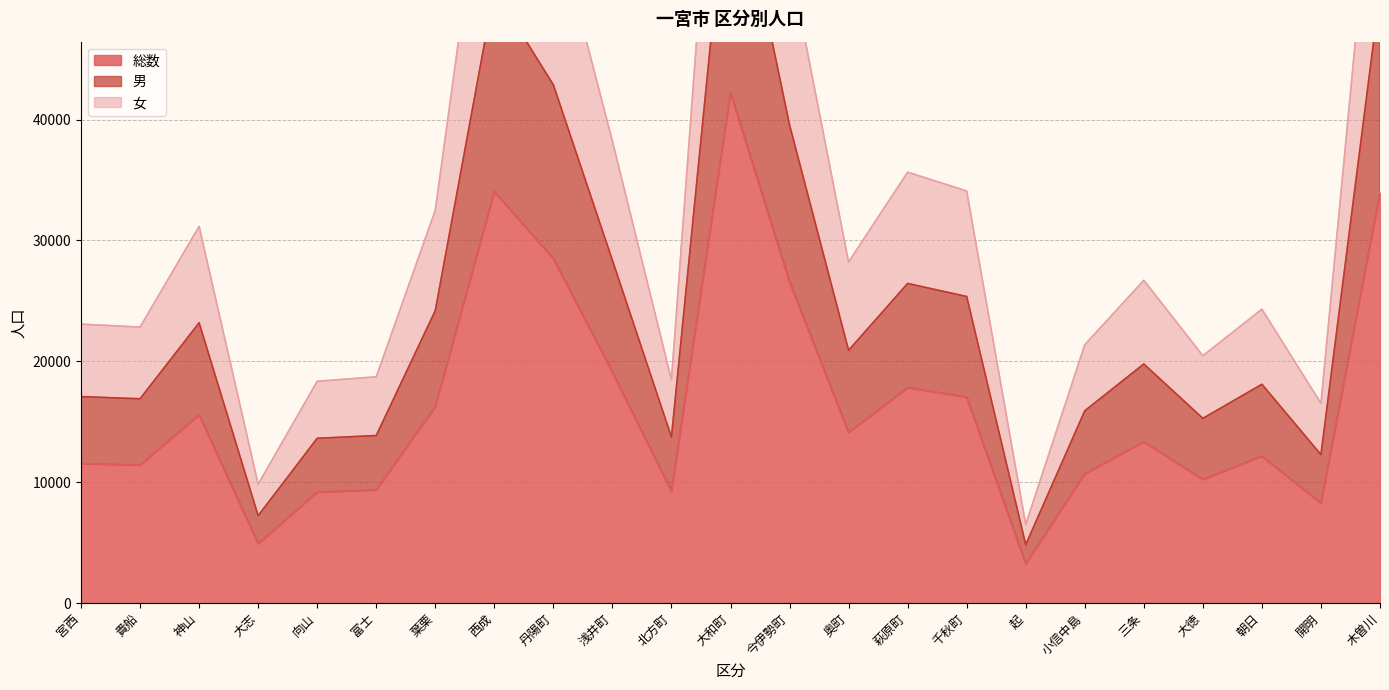

What value does the 総数 series have at 宮西, to the nearest 50?

11550